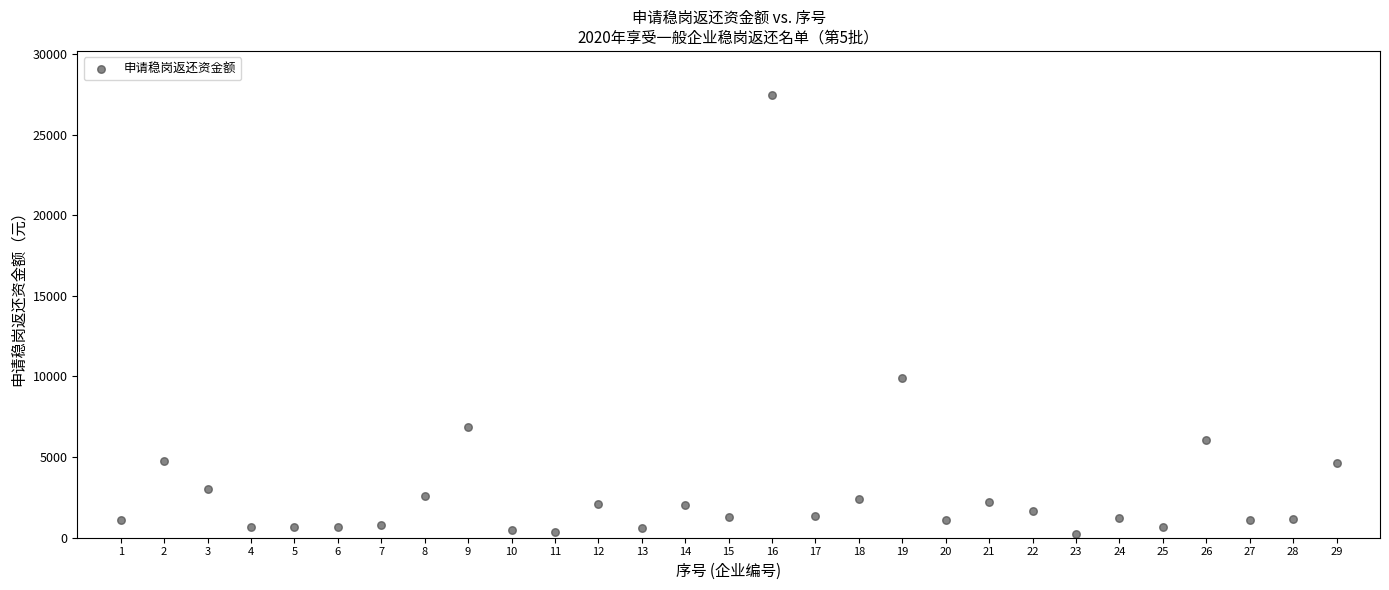

What is the range of X values (max minus min)?

28.0